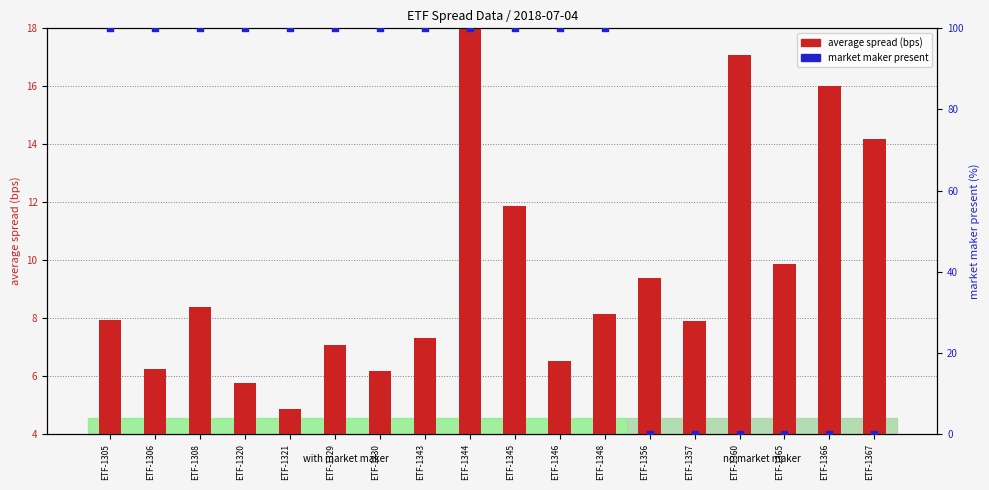

Which series reaches the maximum Y coordinate?

market maker present (100=Yes)